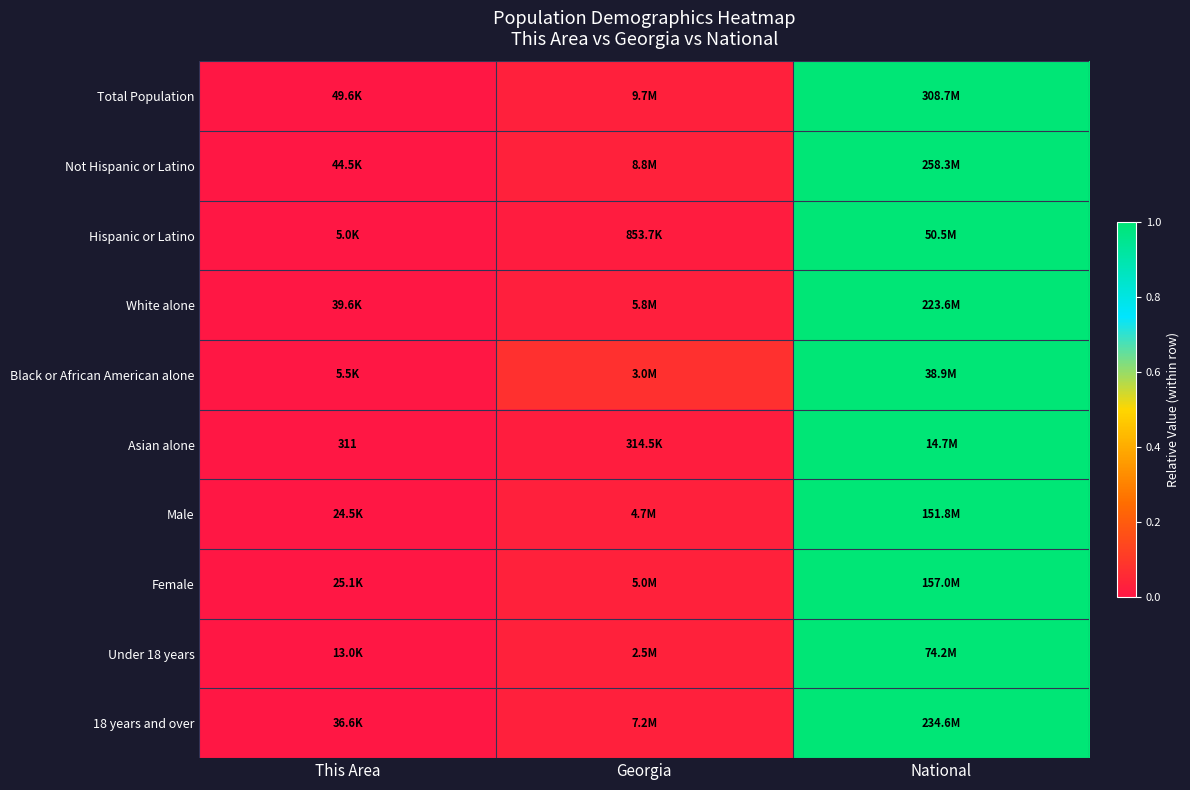

What value does the Asian alone series have at National?

1.0